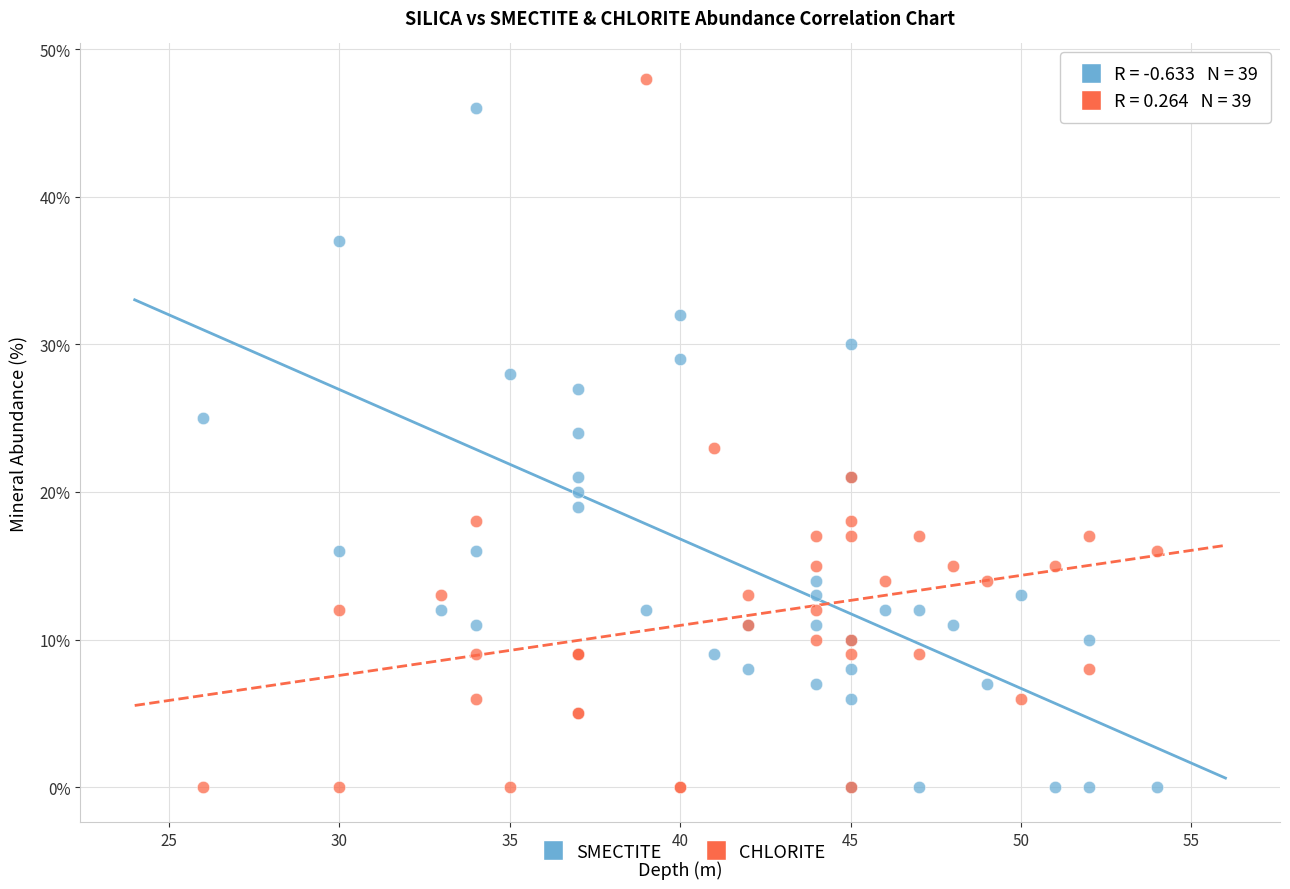

What is the X range (max minus min) for the scatter plot?

28